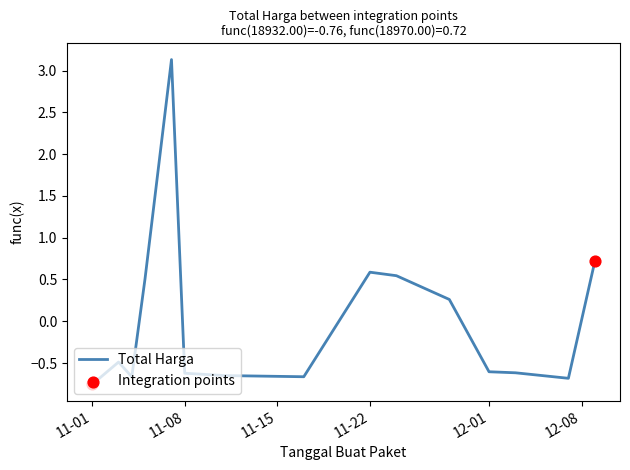

What is the difference between the maximum and minimum values?

3.9